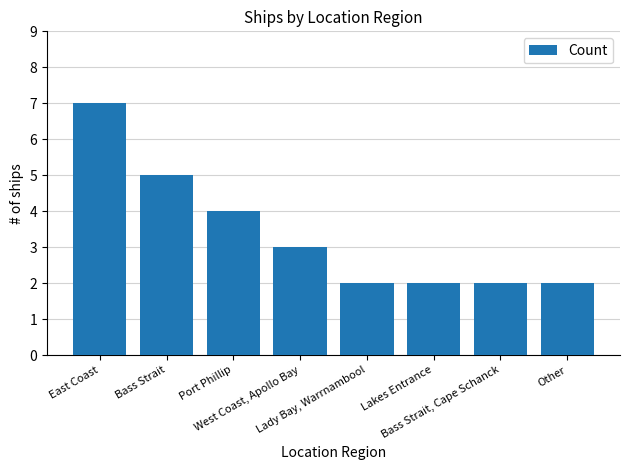

Between East Coast and Bass Strait, Cape Schanck, which is larger?

East Coast